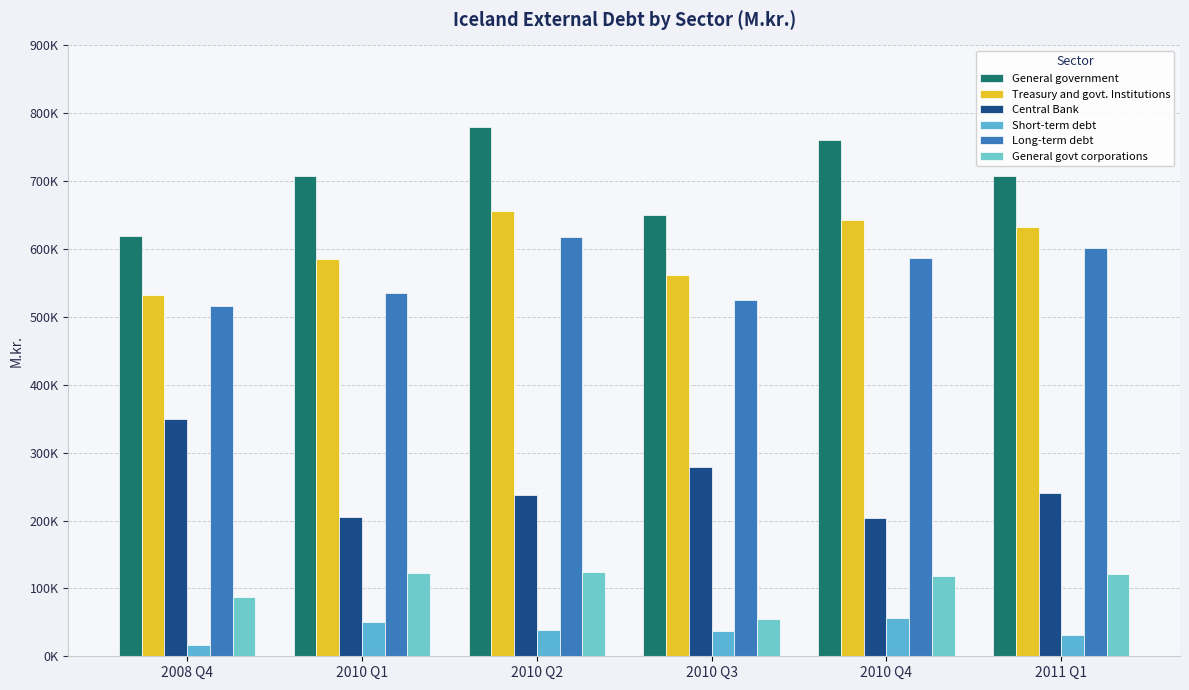

Are the bars grouped side by side (vs. stacked)?

Yes